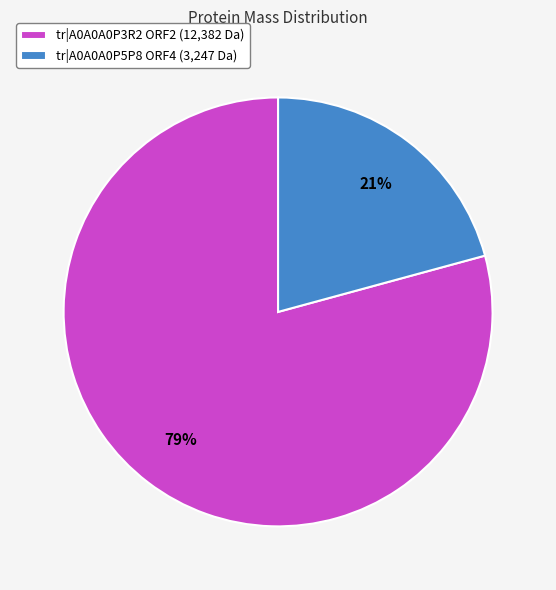

Between tr|A0A0A0P3R2 ORF2 (12,382 Da) and tr|A0A0A0P5P8 ORF4 (3,247 Da), which is larger?

tr|A0A0A0P3R2 ORF2 (12,382 Da)